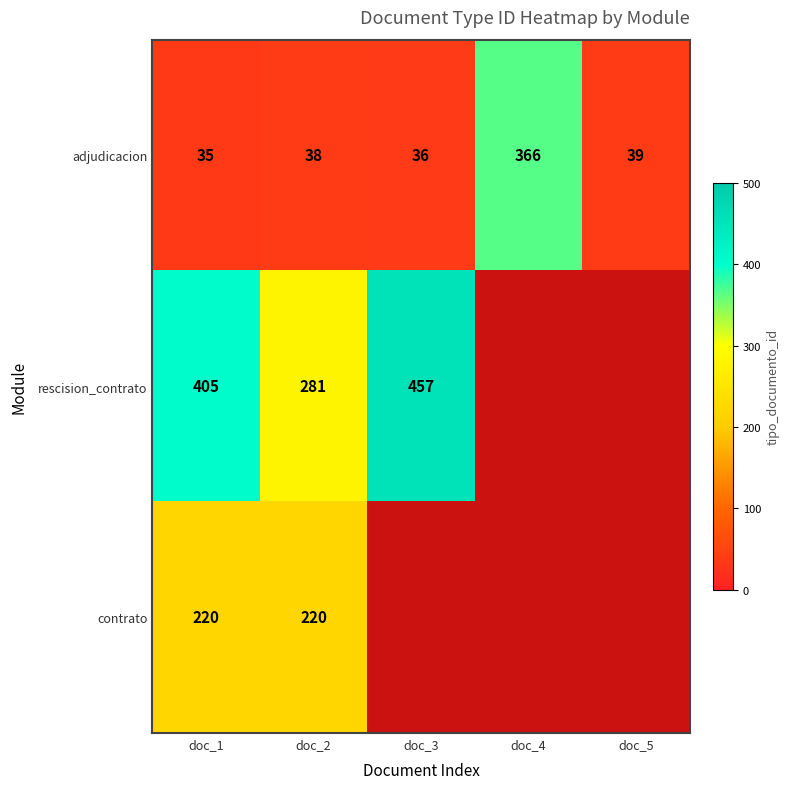

What is the difference between the rescision_contrato values at doc_3 and doc_1?

52